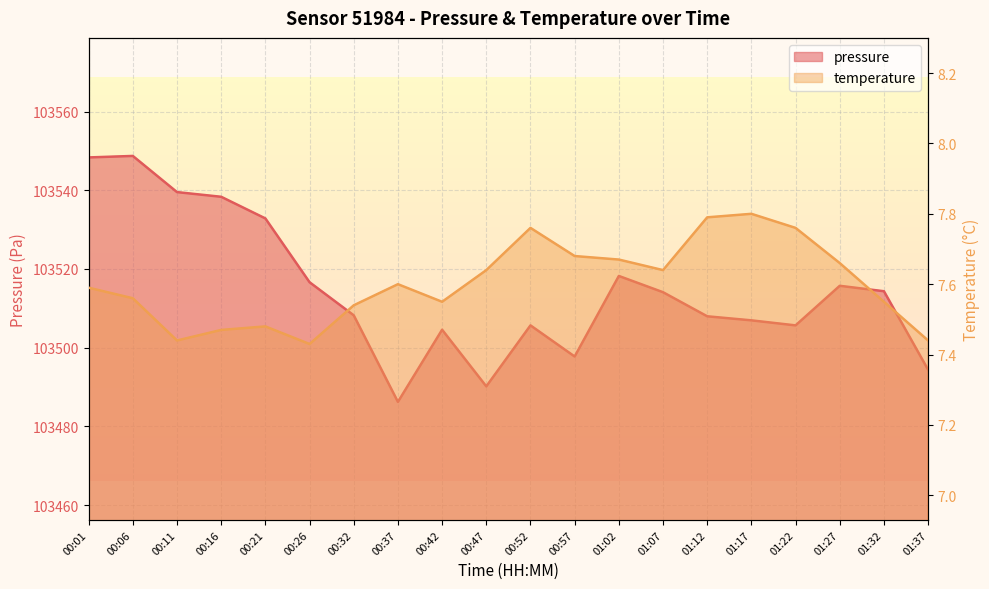

Rank the series by their average value, from highest to lowest.

pressure, temperature